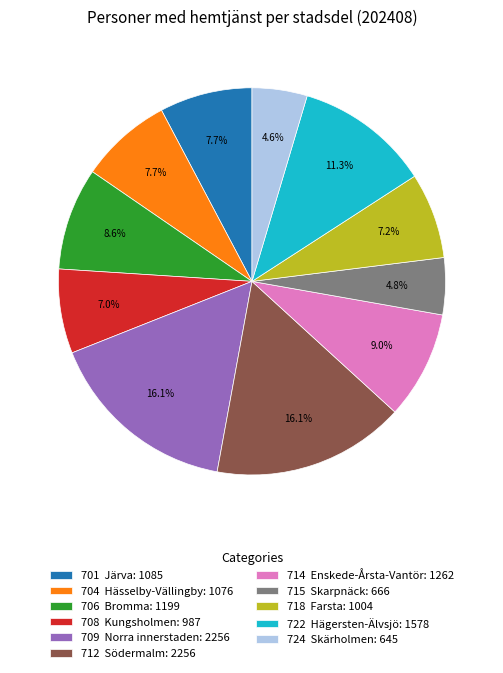

To the nearest percent, what is the average slice percentage?

9%